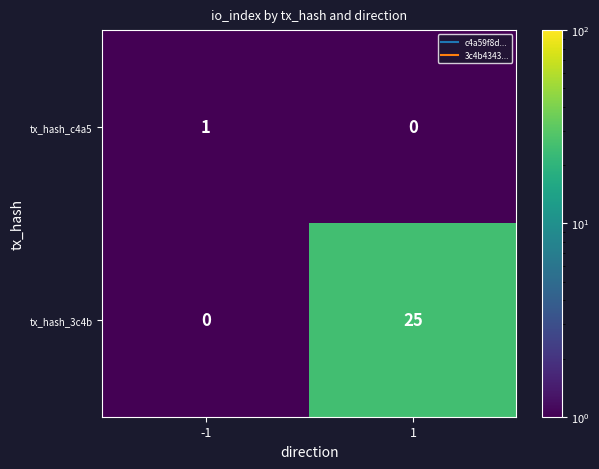

Rank the series at -1 from lowest to highest value.

tx_hash_3c4b, tx_hash_c4a5